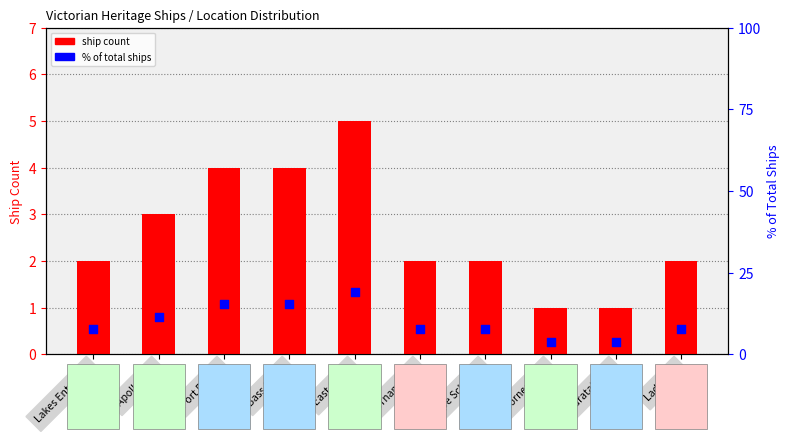

Is the value of % of total at Apollo Bay greater than the value of ship count at East Coast?

Yes